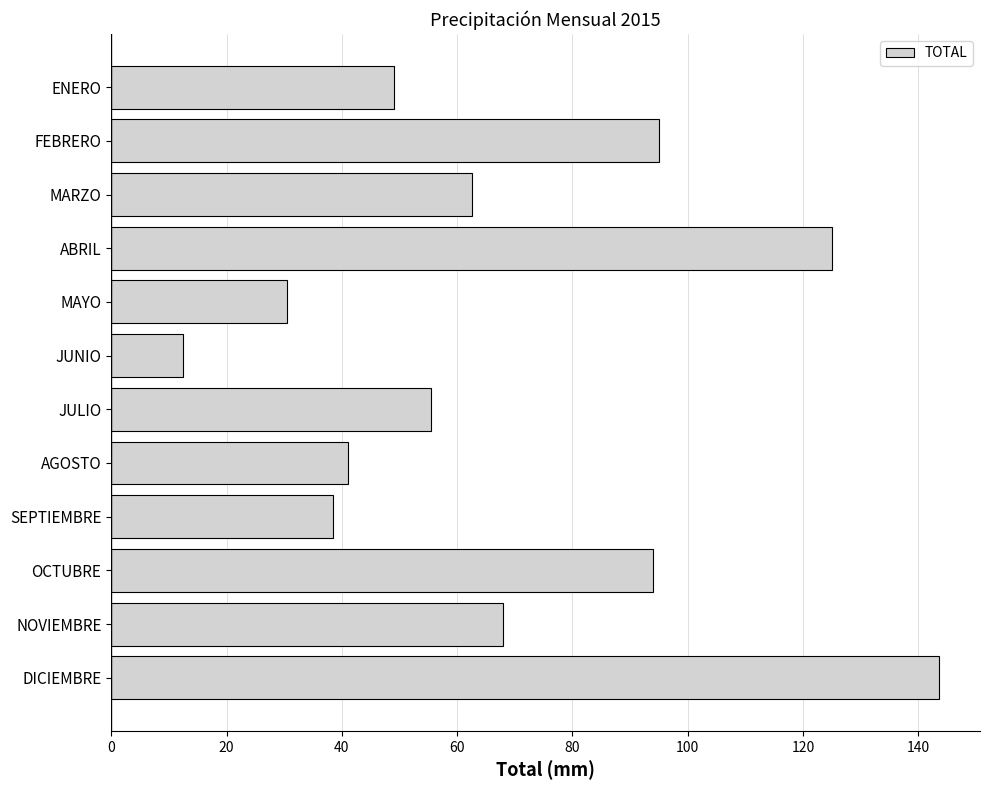

What is the label of the 4th bar from the top?

ABRIL